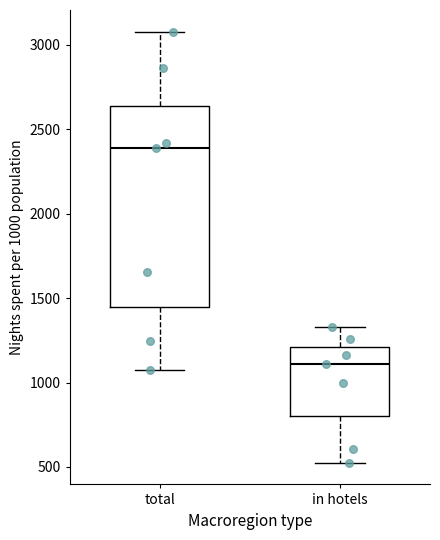

Where does the median line of the box for total sit on the y-axis? The values are not printed on the chart, so give them approximately, as read against the axis.

2400